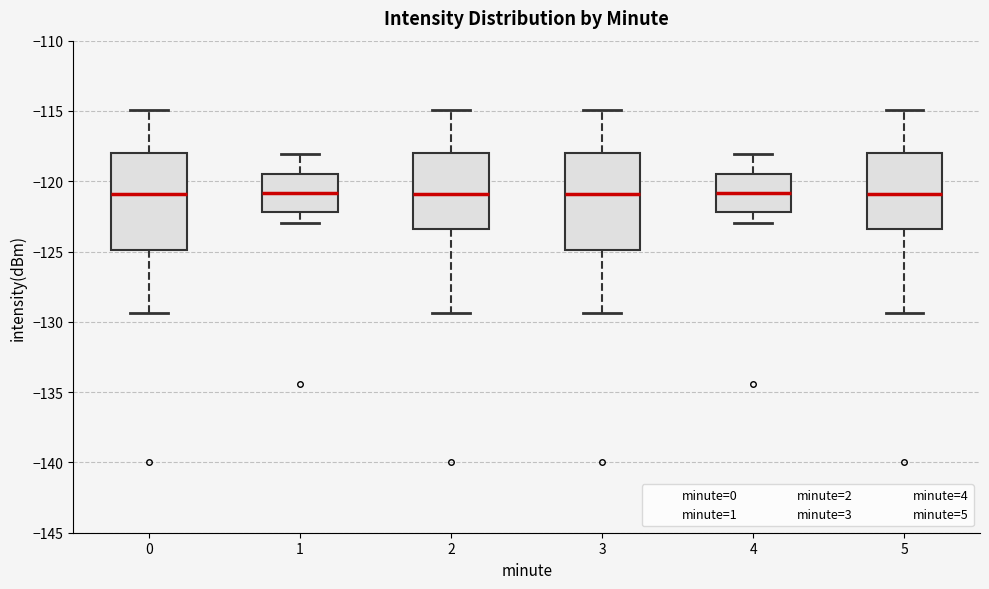

Where does the lower whisker of the box at x = 3 end on the y-axis? The values are not printed on the chart, so give them approximately, as read against the axis.

-129.5